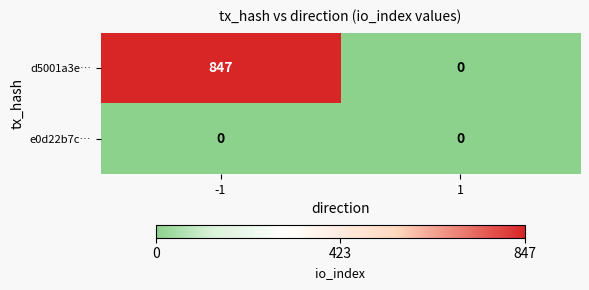

How many data points does each series have?

2